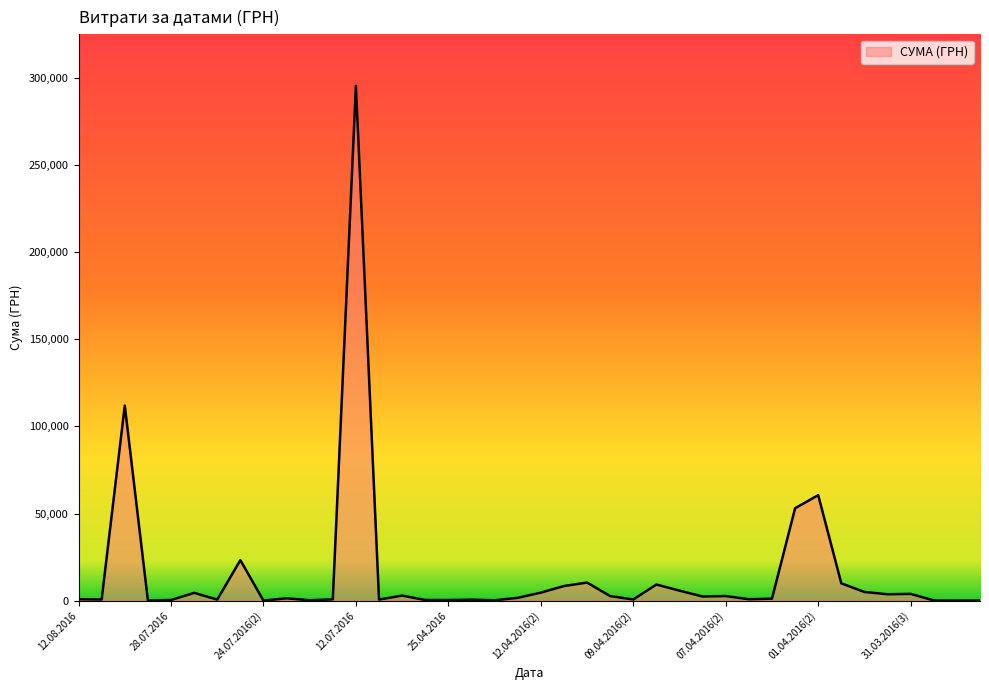

What is the difference between the maximum and minimum values?

295627.4